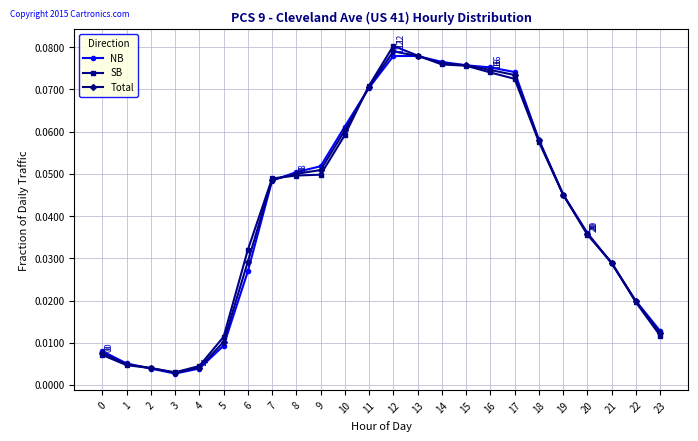

At how many categories does at least one series exceed 0?

24